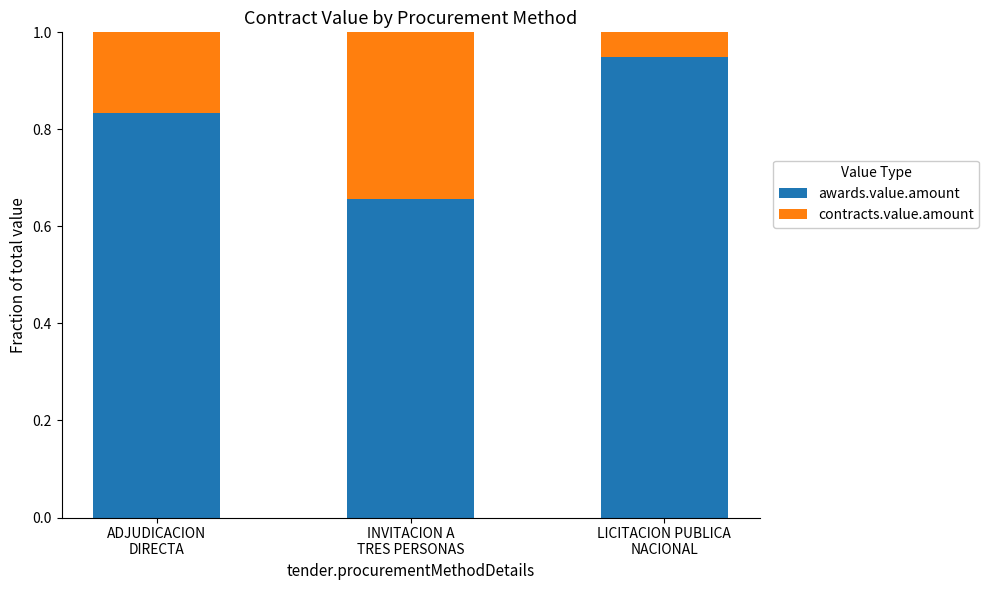

What is the sum of all awards.value.amount values?

2.4